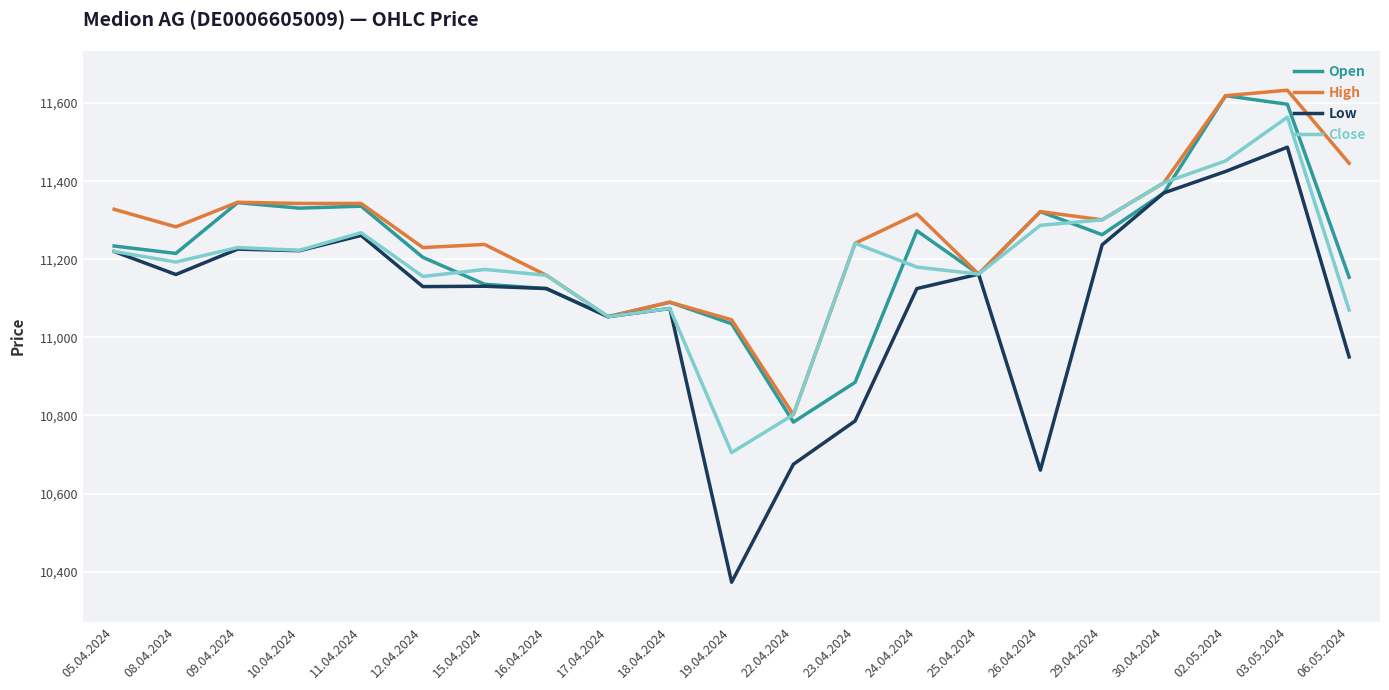

What is the spread (max minus min) of values at 26.04.2024?

662